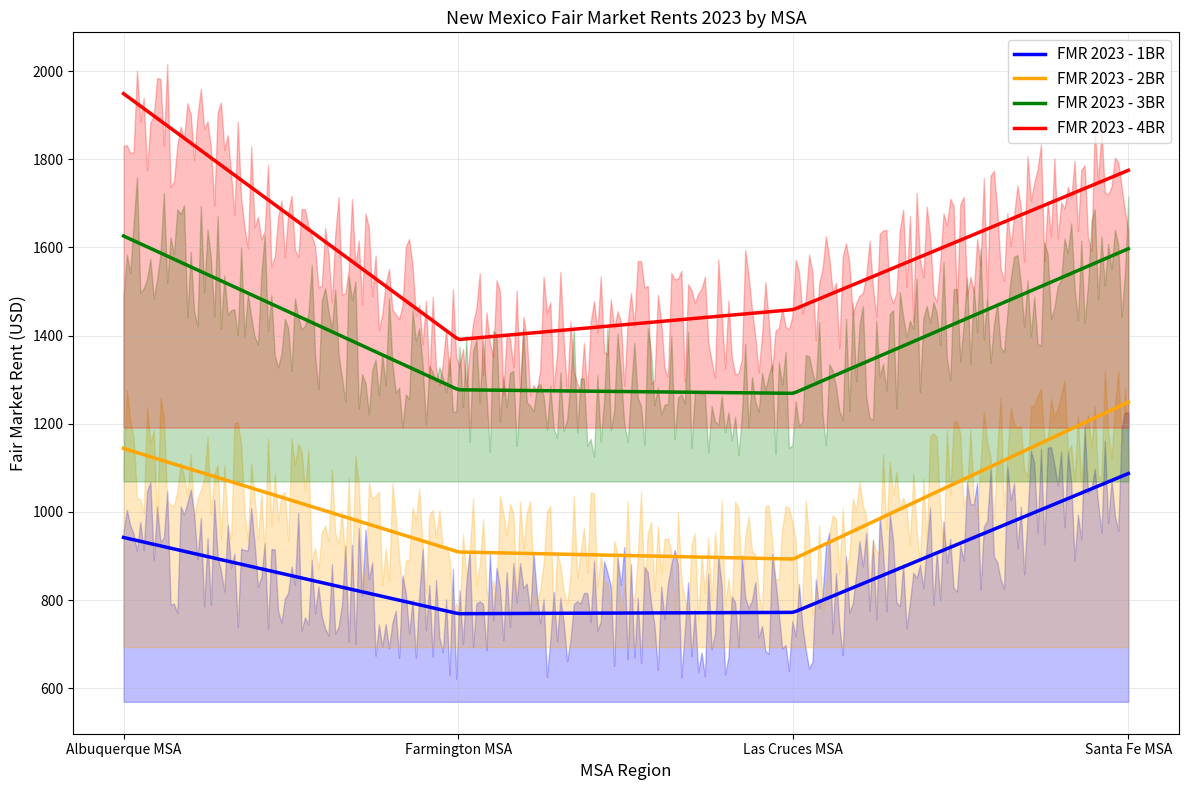

True or false: FMR 2023 - 1BR and FMR 2023 - 3BR cross at least once.

False